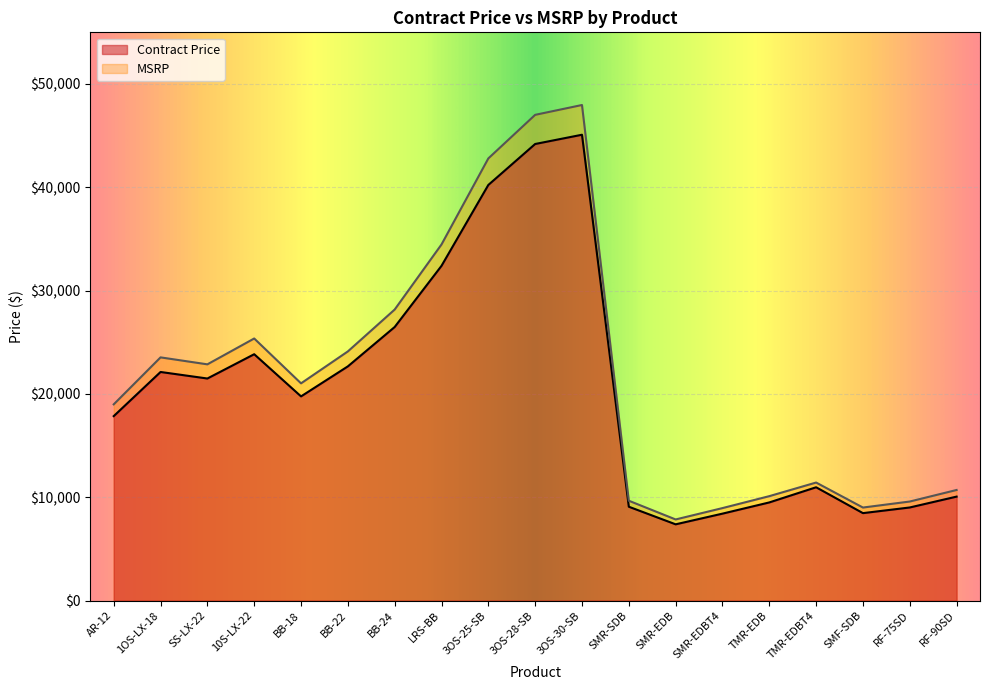

Which has a higher value, SMR-EDB or RF-75SD?

RF-75SD